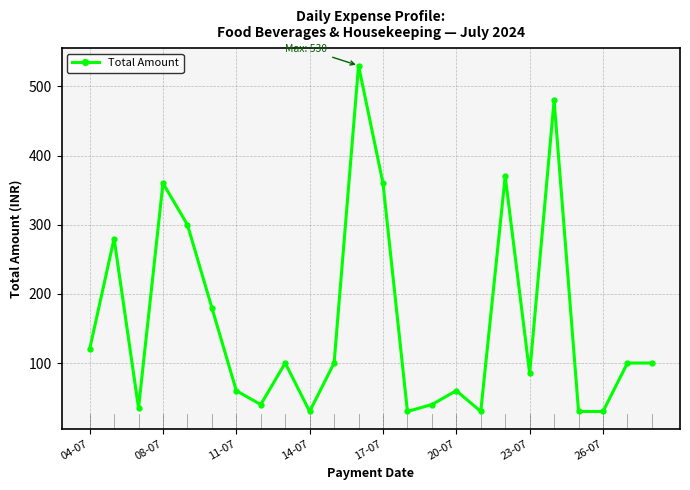

What is the value of the 21st point from the left?

30